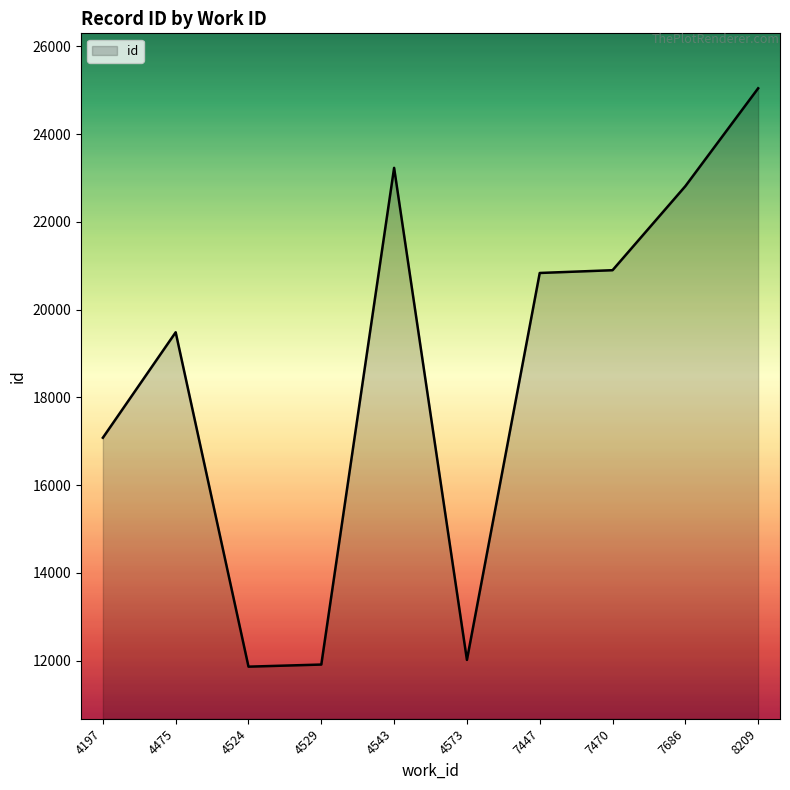

What is the change in value from 4524 to 4573?

+154